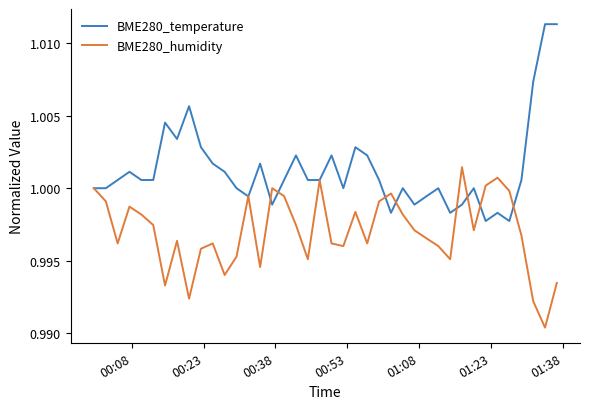

Which series has the widest spread of values?

BME280_temperature